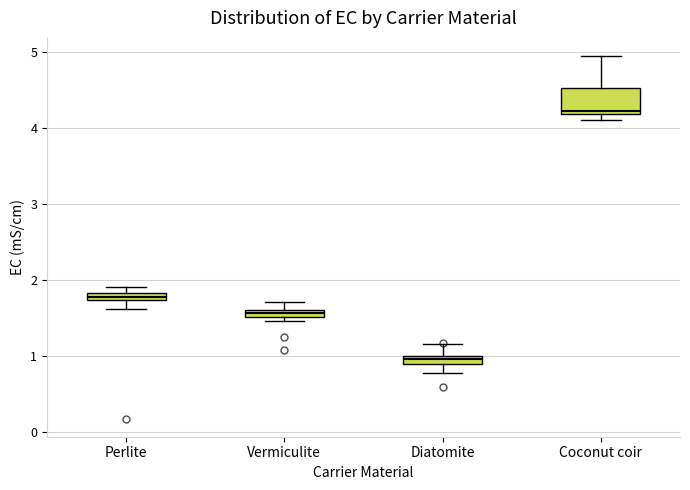

Which box is the tallest, from its lower edge to its upper edge?

Coconut coir